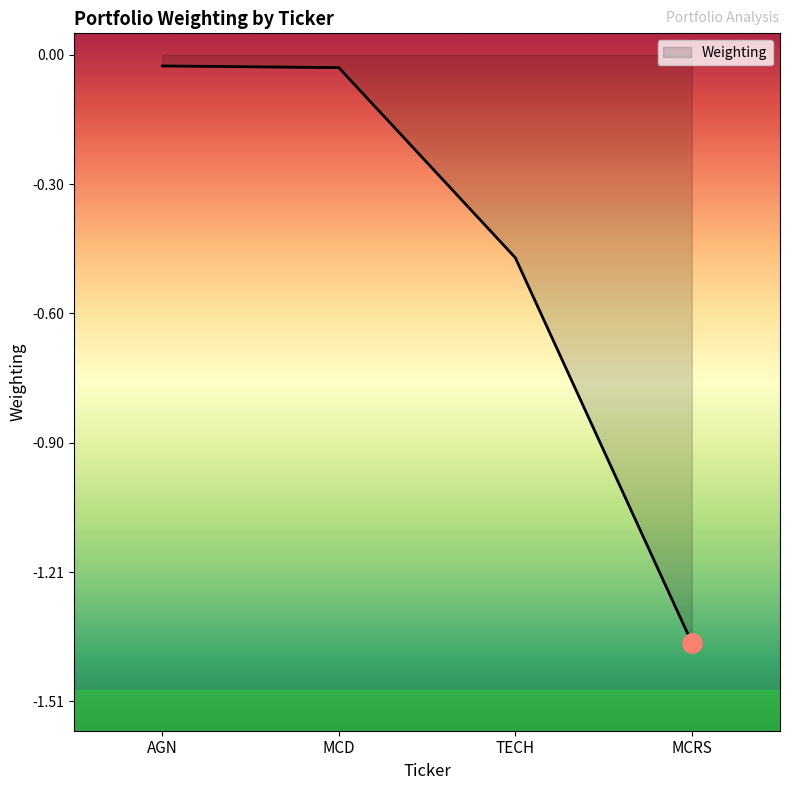

How many categories are shown in the chart?

4